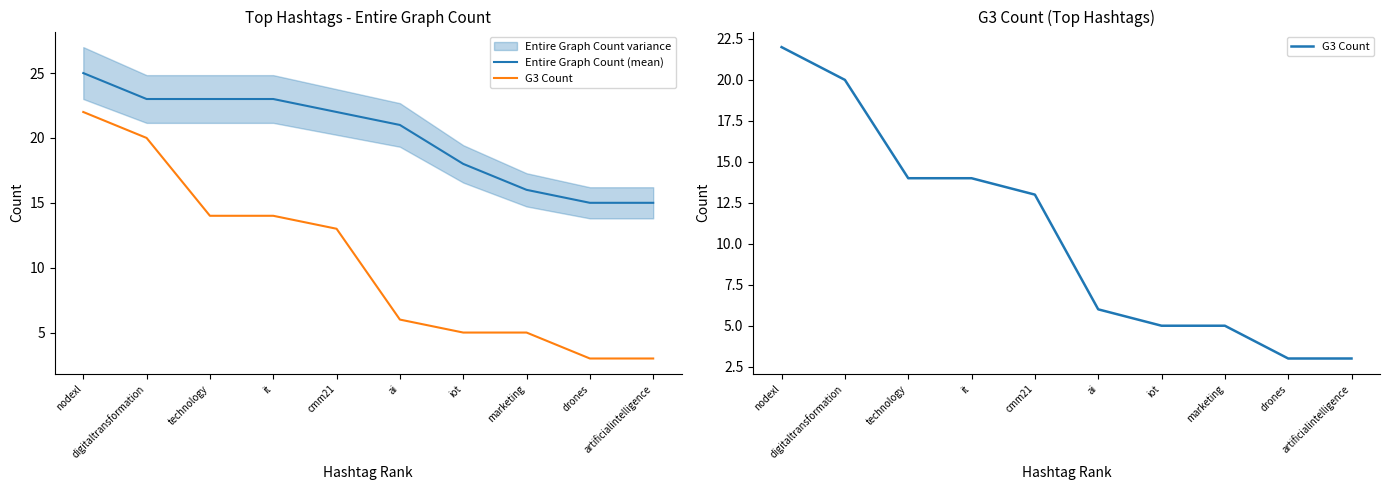

What is the label of the 2nd point from the right?

drones